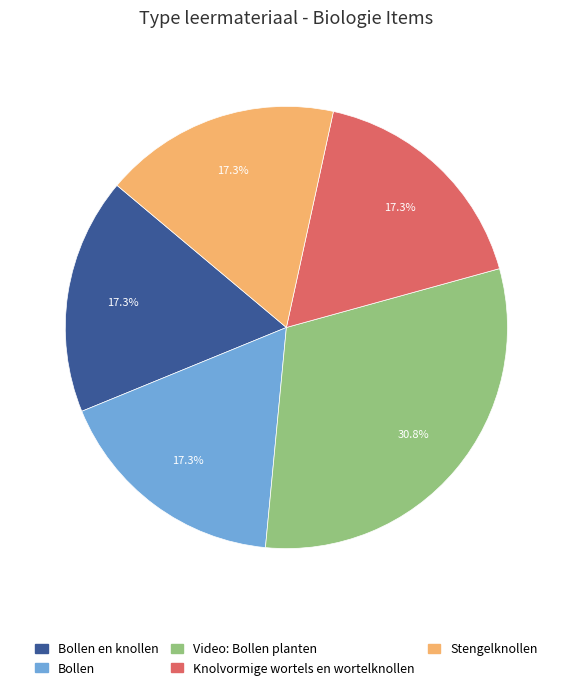

What is the ratio of the value at Knolvormige wortels en wortelknollen to the value at Stengelknollen?

1.0